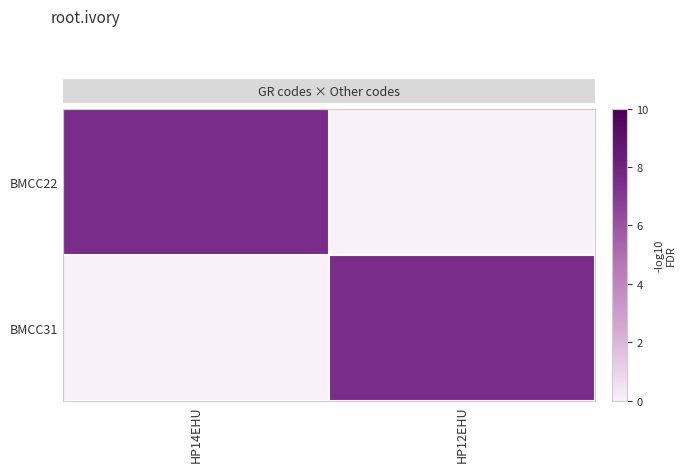

At which category does the chart reach its minimum across all series?

HP12EHU